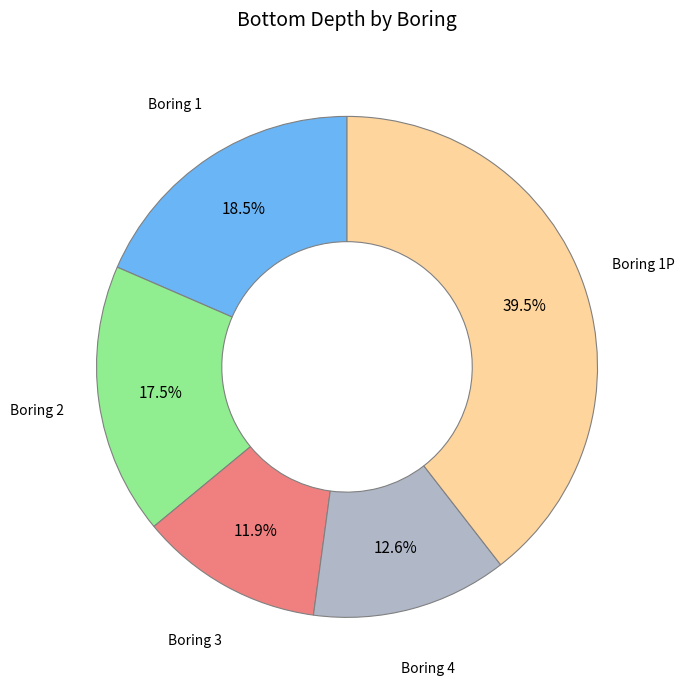

How much of the chart is everything except Boring 2?

82.5%